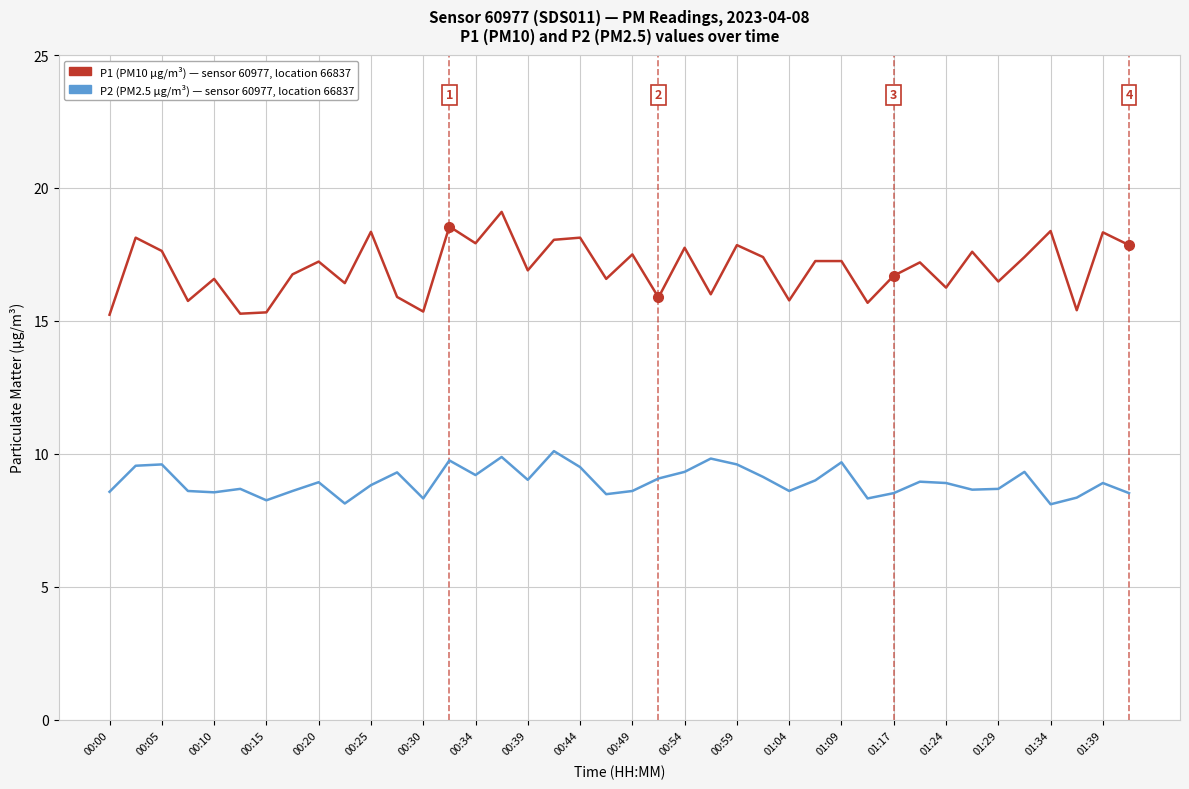

What is the smallest value displayed?

8.1